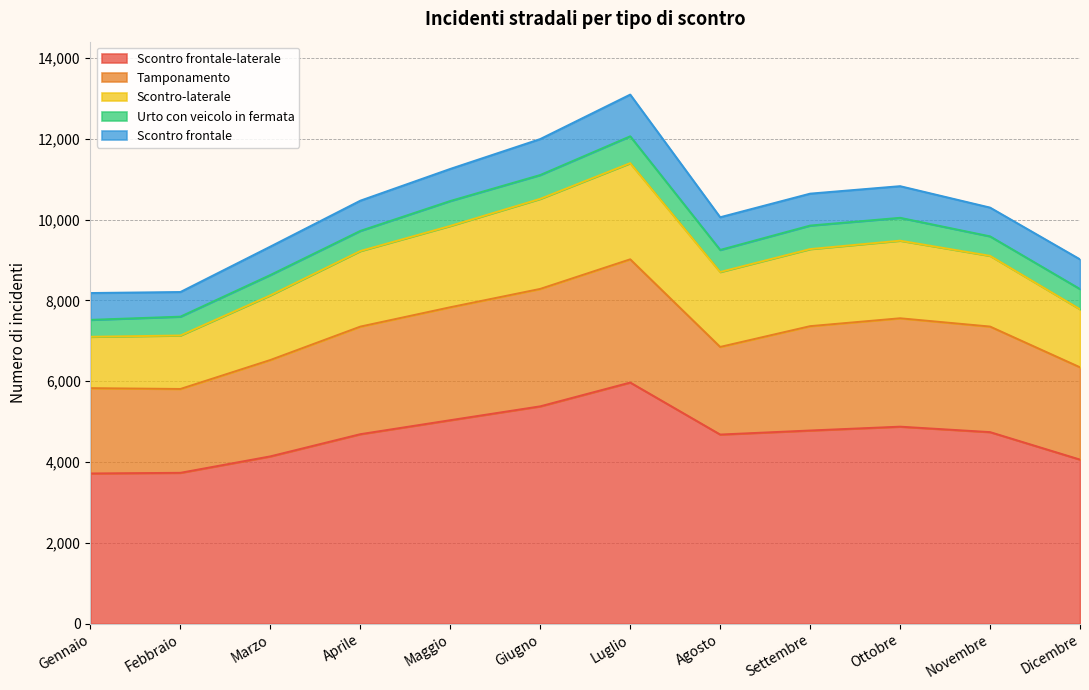

Where does the Urto con veicolo in fermata series first go above 546?

Maggio